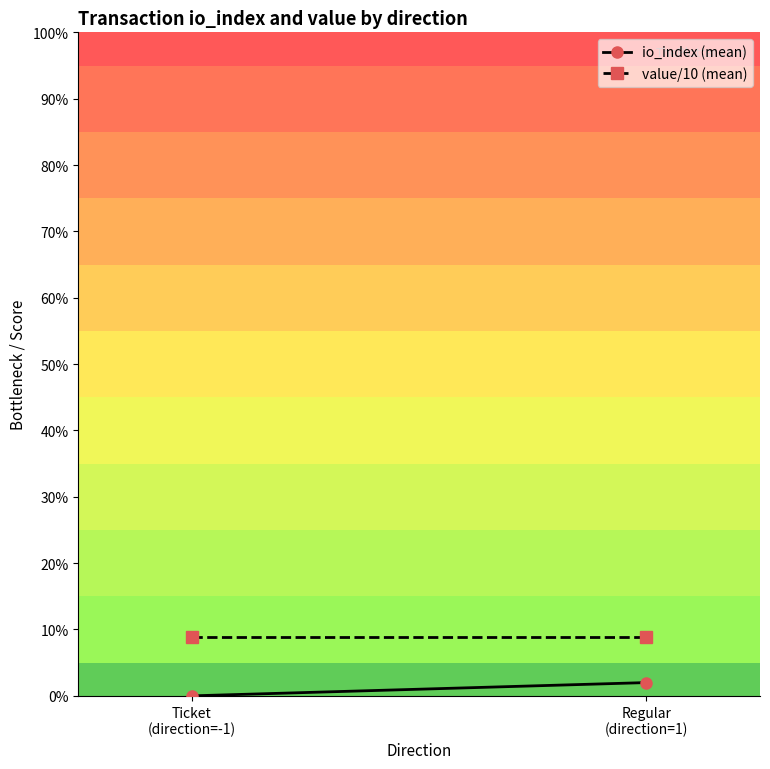

The value of value/10 (mean) at Regular
(direction=1) is 2.2. True or false?

False